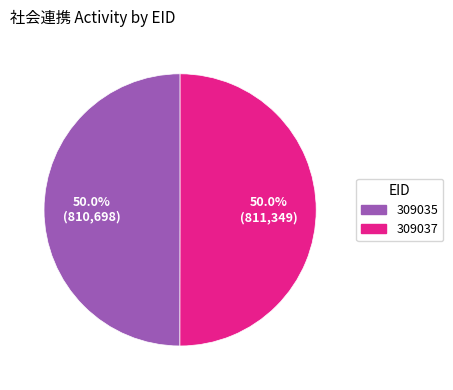

True or false: 309035 accounts for 58% of the total.

False